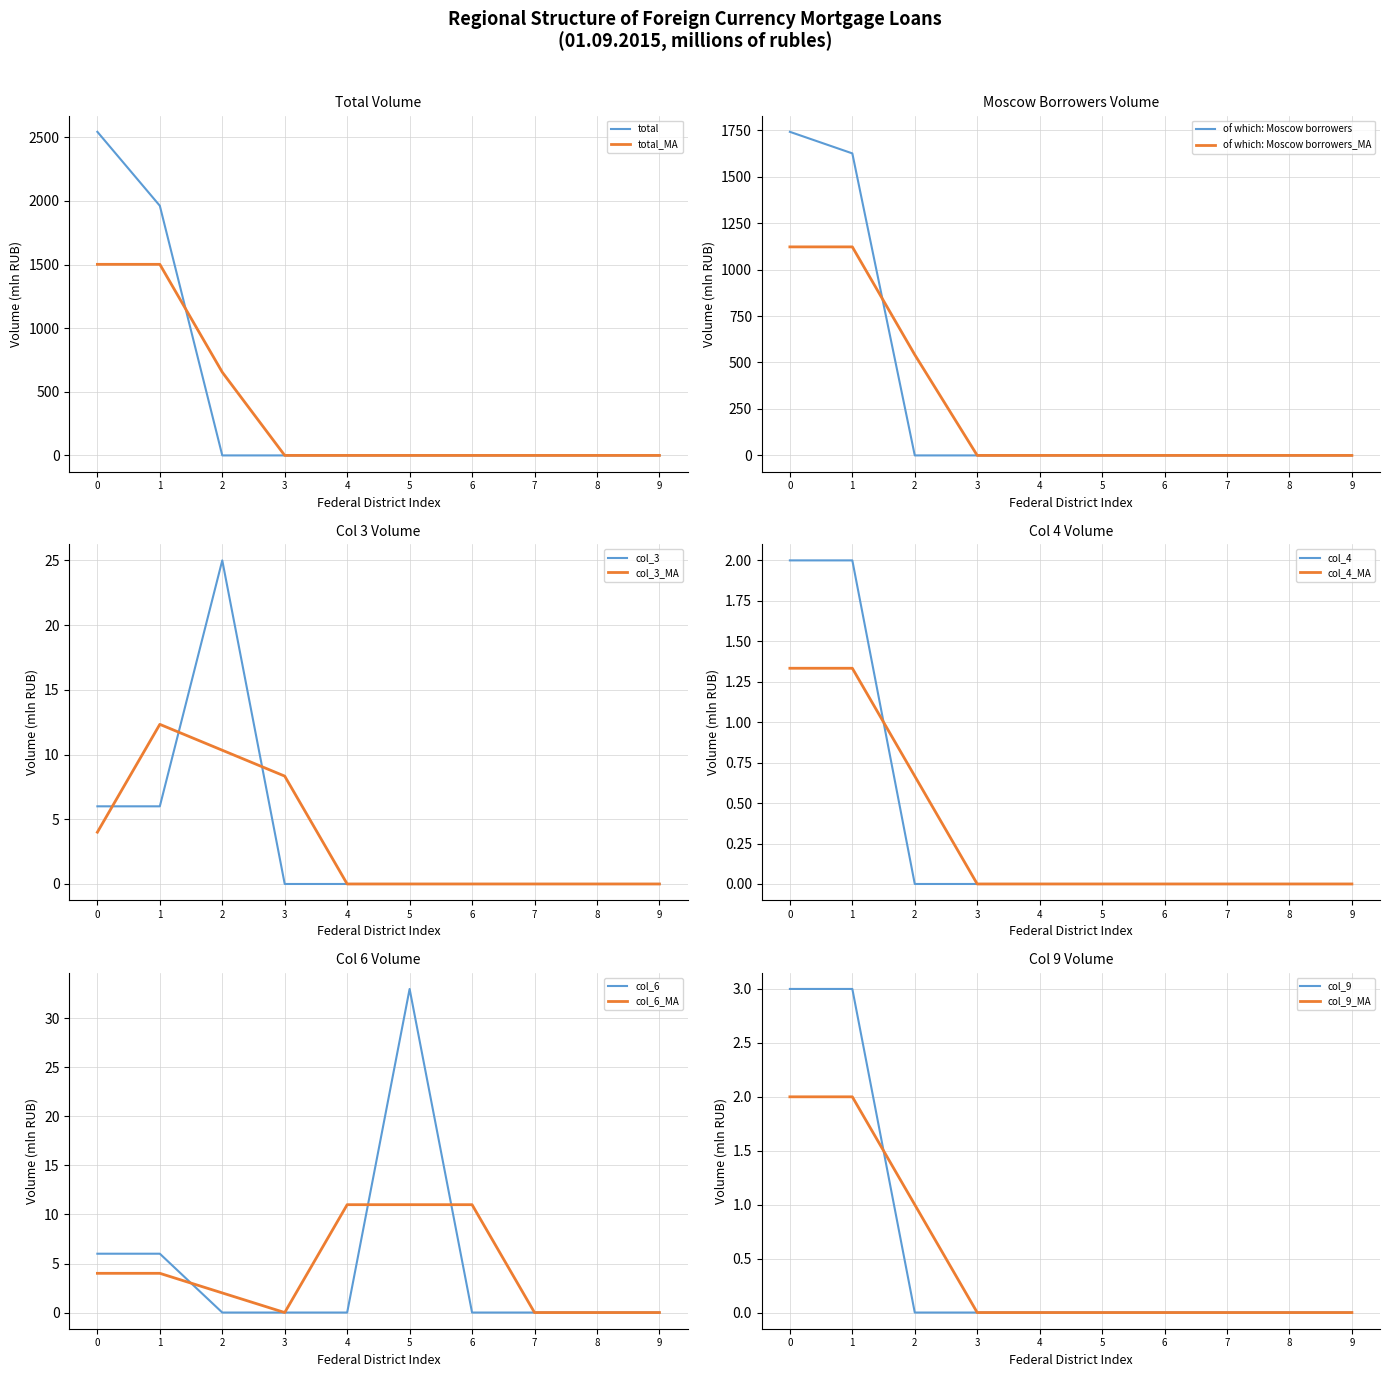

Count the col_4 values in the range 0 to 1.

8